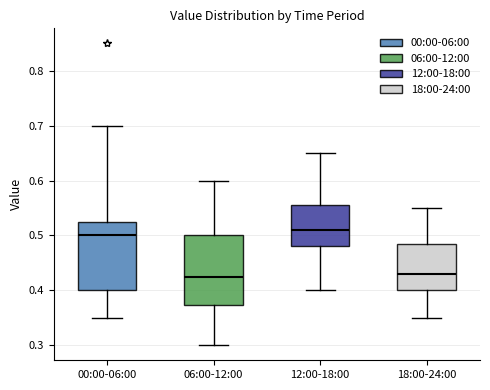

Where is the lower edge of the box for 00:00-06:00 on the y-axis? The values are not printed on the chart, so give them approximately, as read against the axis.

0.40